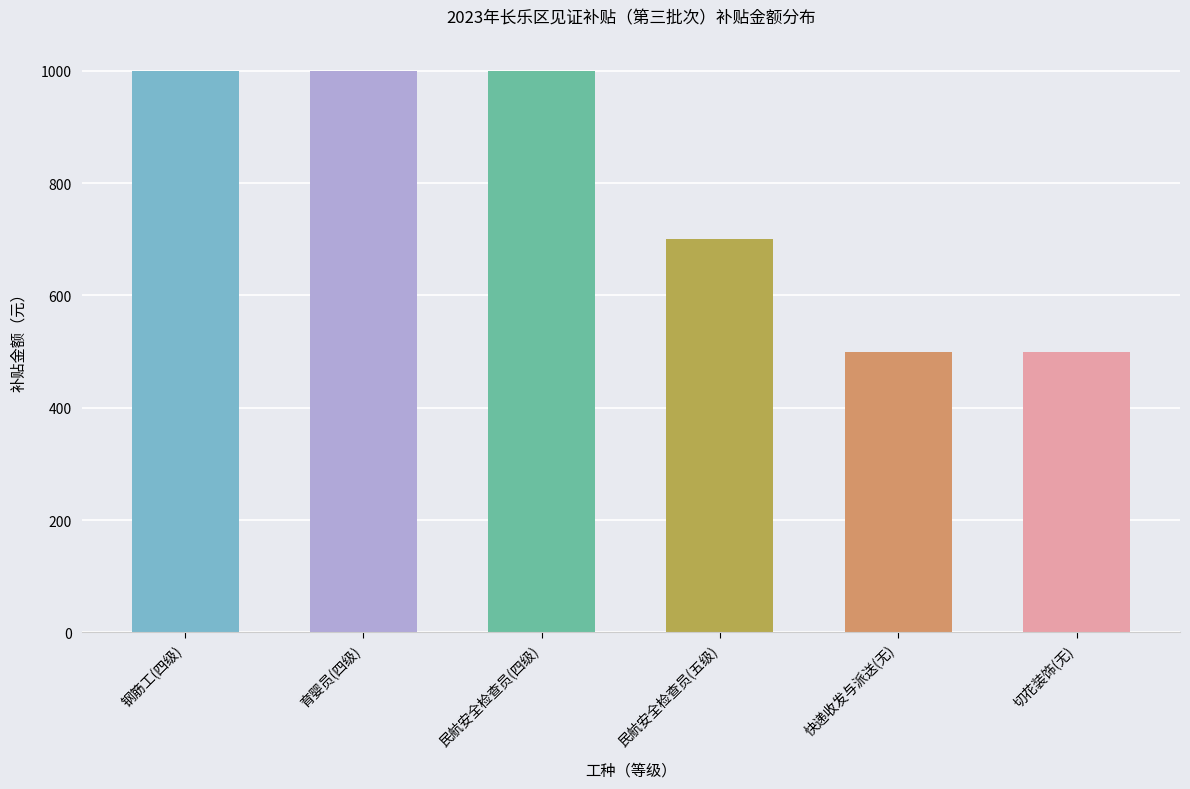

Is it true that the value at 快递收发与派送(无) is 660?

False